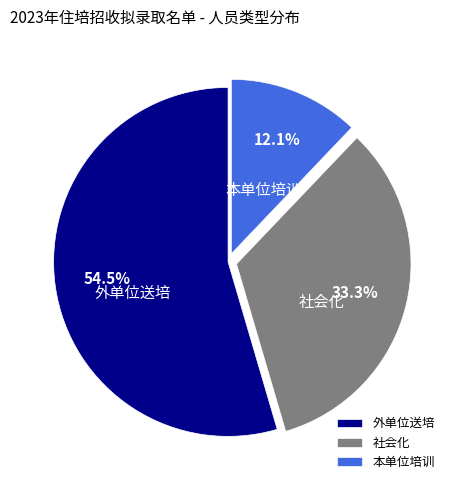

Rank the categories by value from lowest to highest.

本单位培训, 社会化, 外单位送培